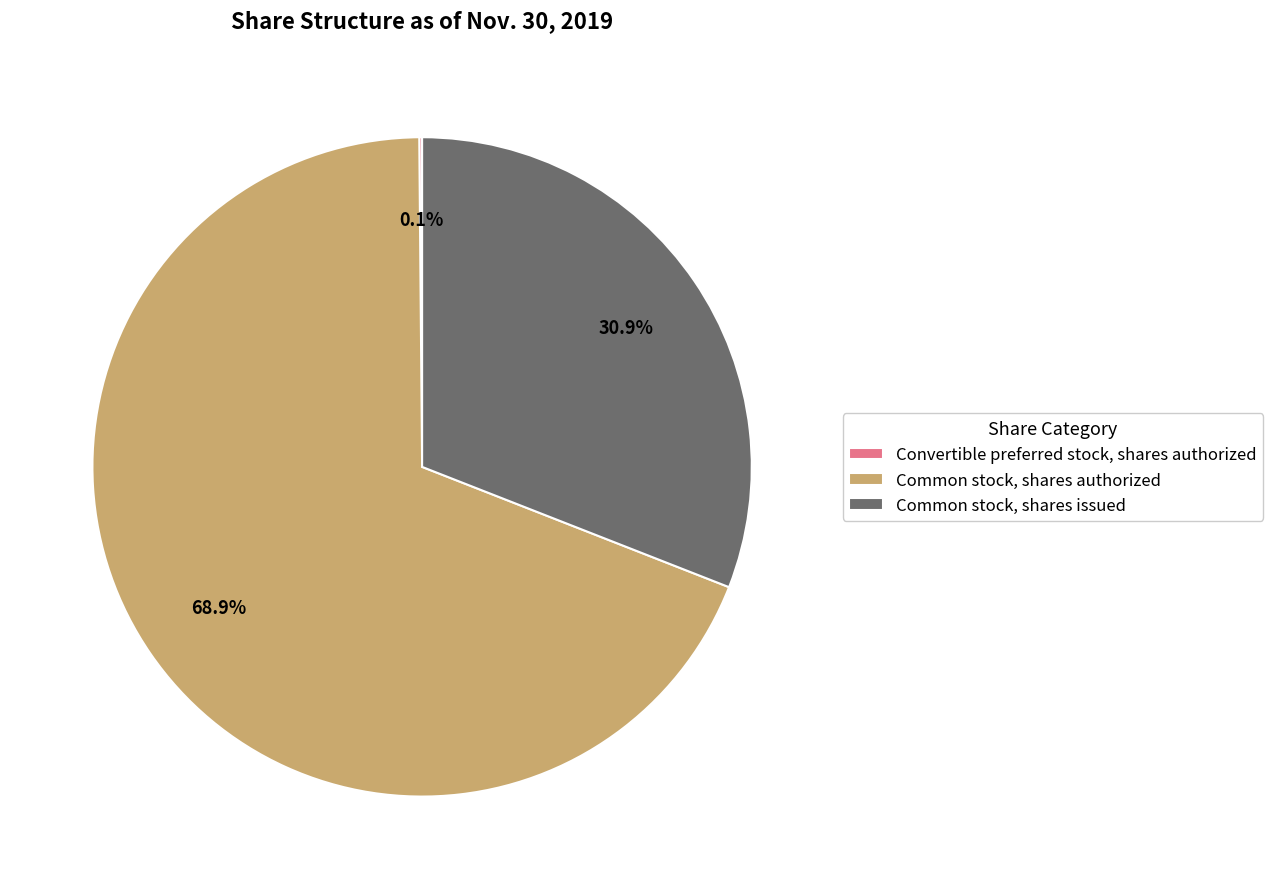

The Common stock, shares issued slice represents 31% of the pie. True or false?

True